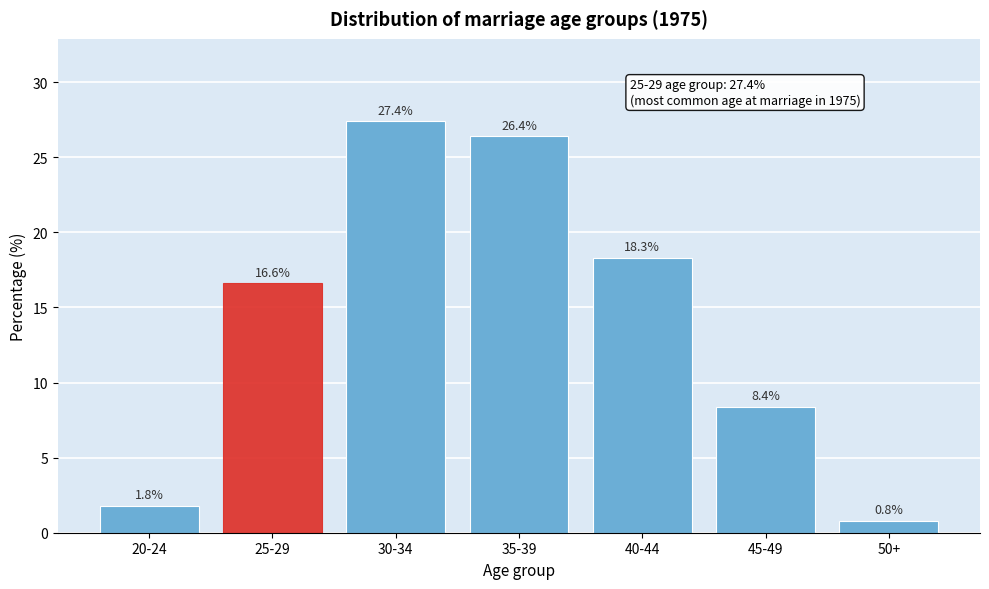

Reading left to right, list all the values displayed in this chart.

20-24=1.8	25-29=16.6	30-34=27.4	35-39=26.4	40-44=18.3	45-49=8.4	50+=0.8